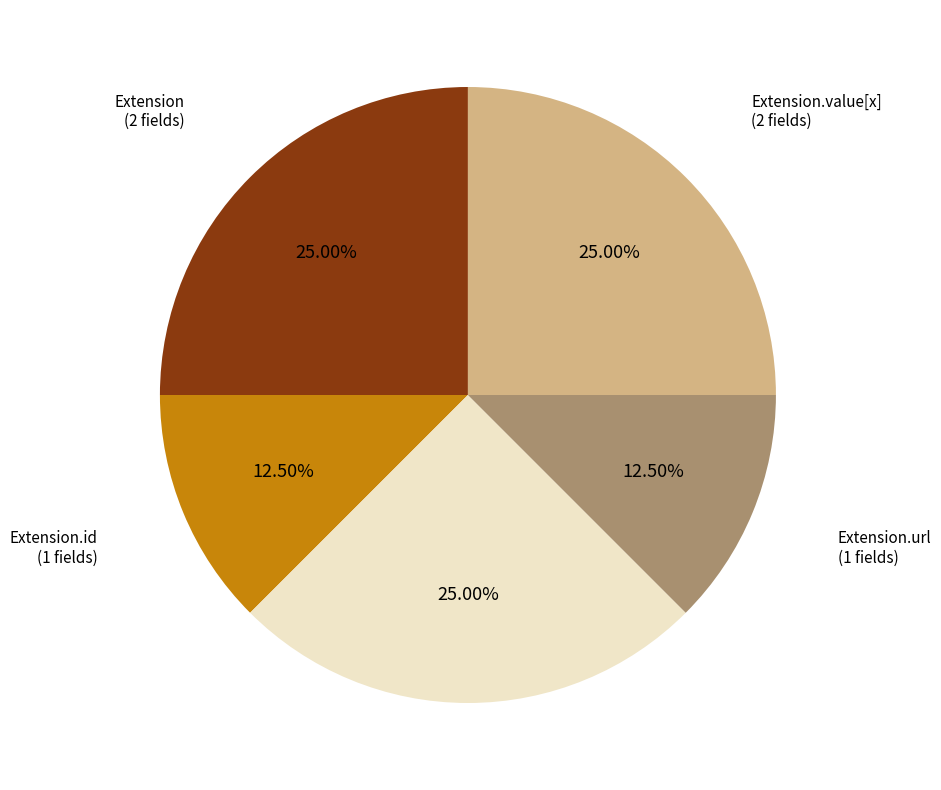

Count the number of slices in the pie.

5